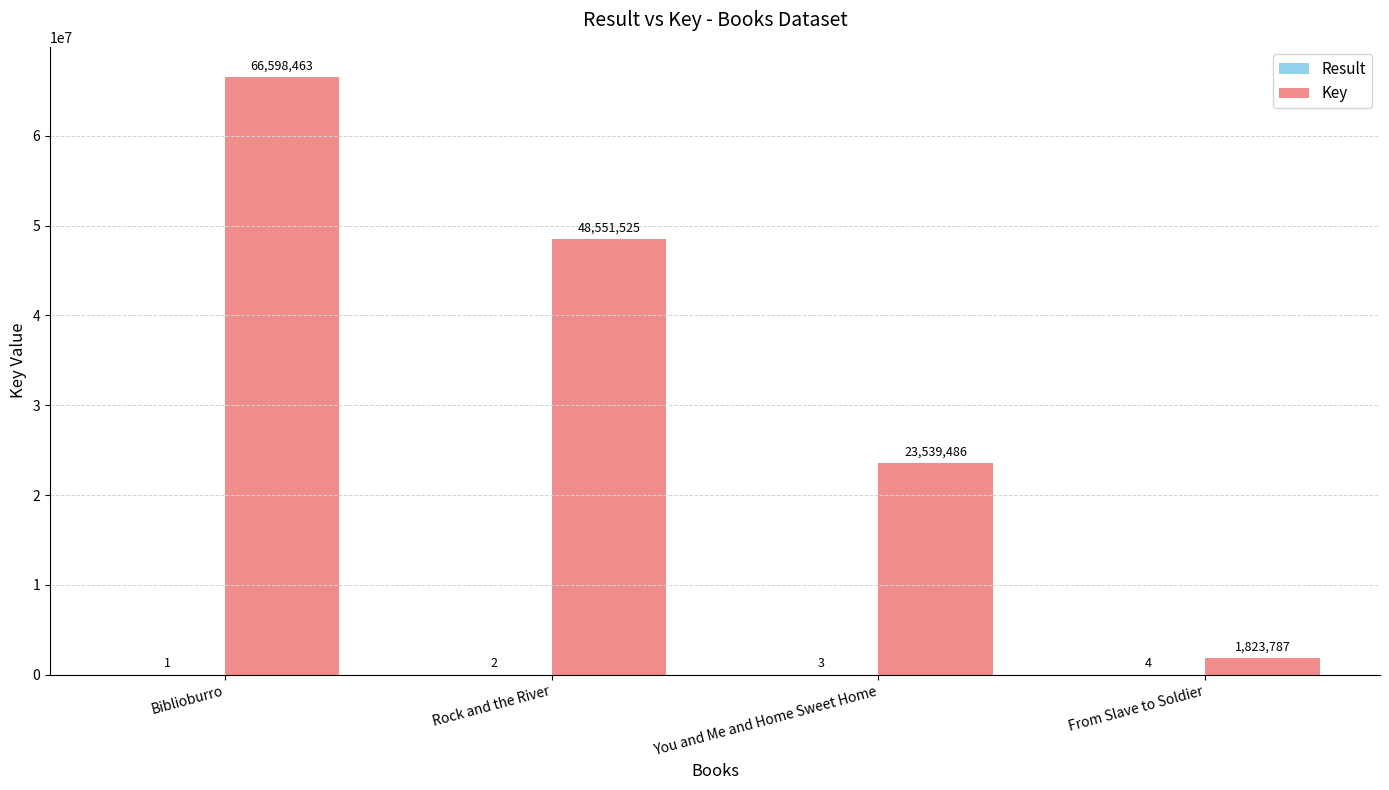

What is the total value across all series at You and Me and Home Sweet Home?

23539489